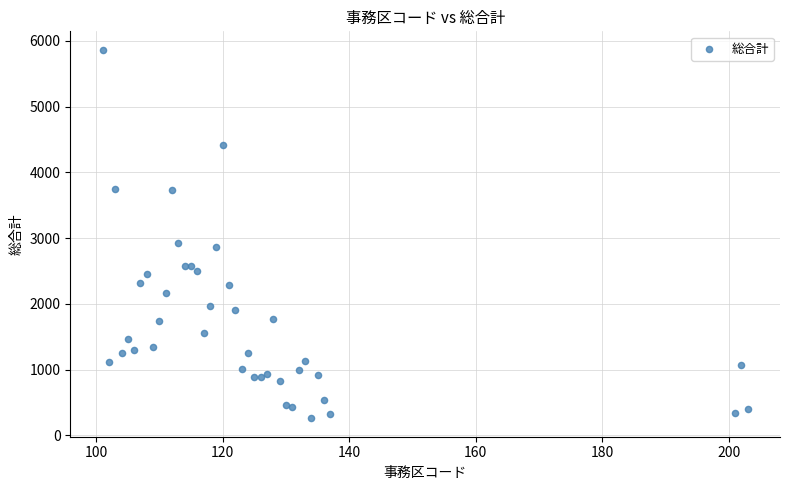

What Y value in the scatter plot is closest to 3061?

2932